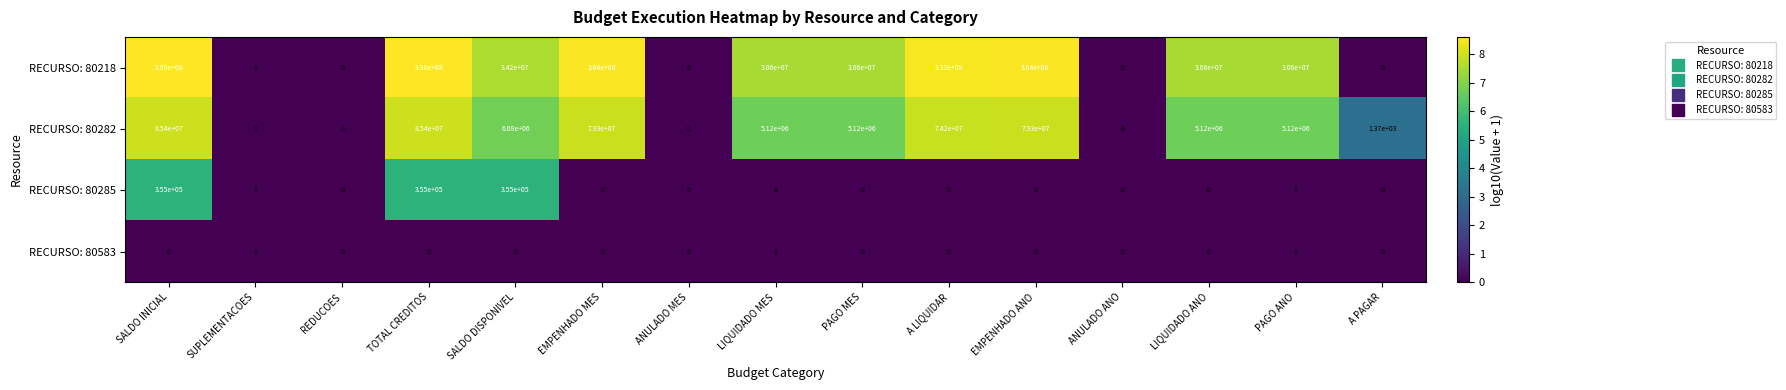

Which series has the largest total across all categories?

RECURSO: 80218